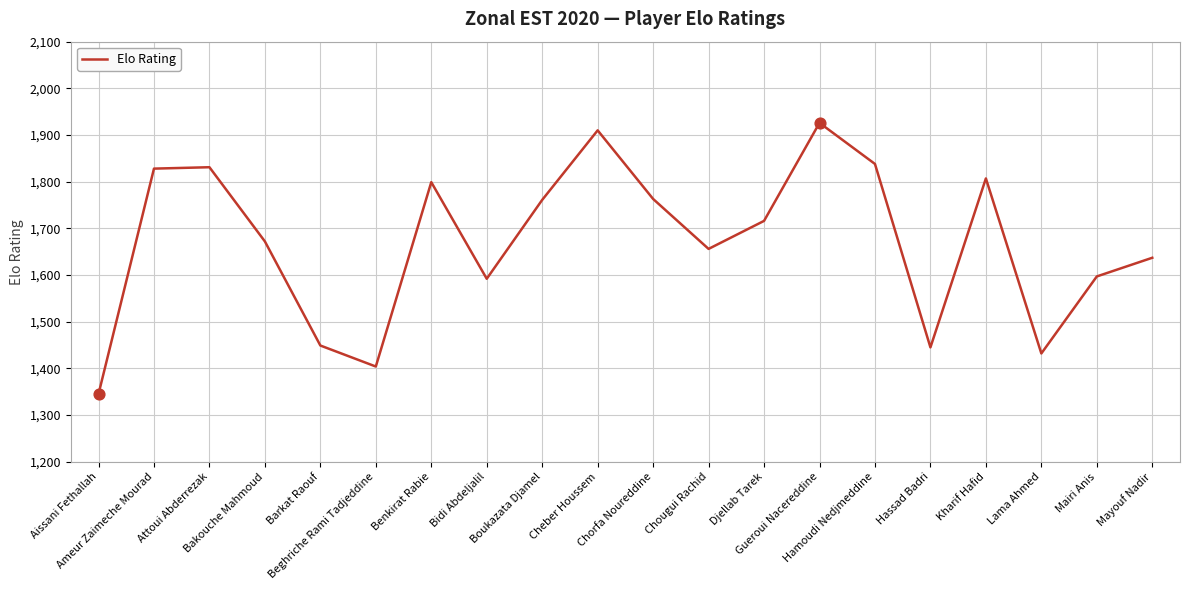

Between Beghriche Rami Tadjeddine and Bidi Abdeljalil, which is larger?

Bidi Abdeljalil